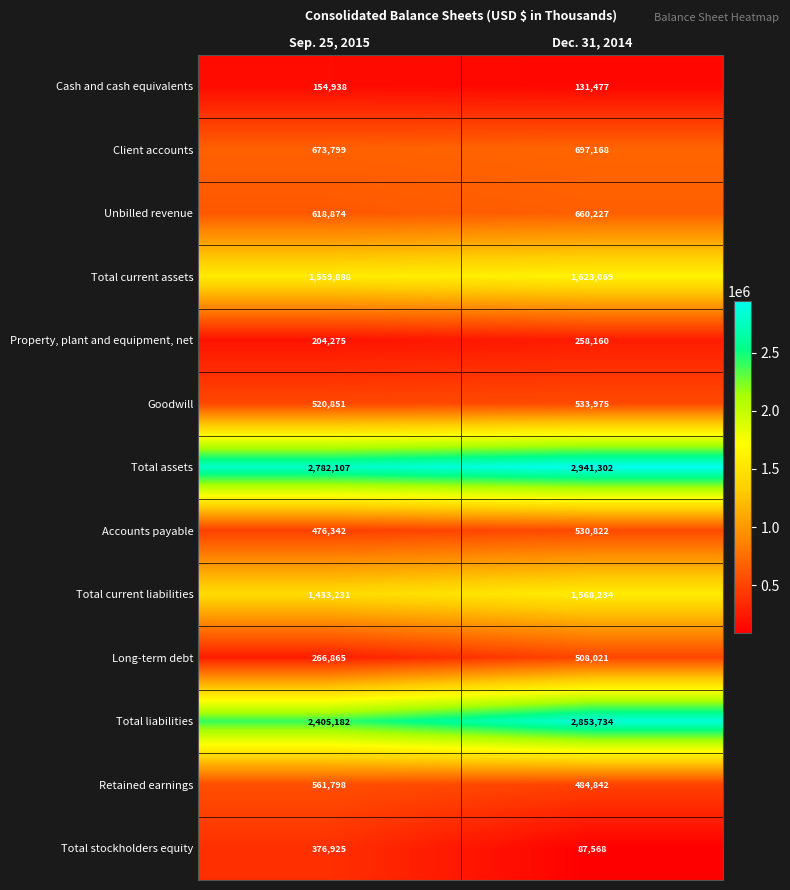

What is the sum of the Total liabilities values at Sep. 25, 2015 and Dec. 31, 2014?

5258916